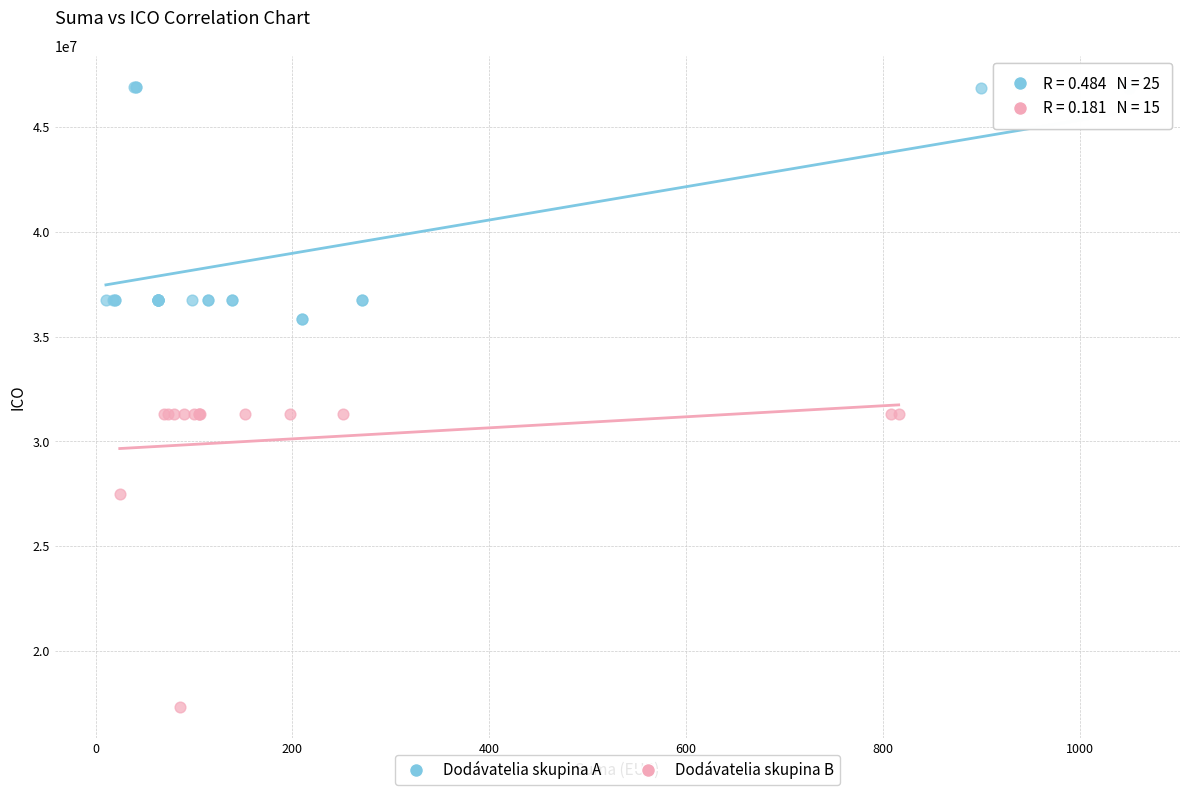

Which series has the widest spread of Y values?

Dodávatelia skupina B